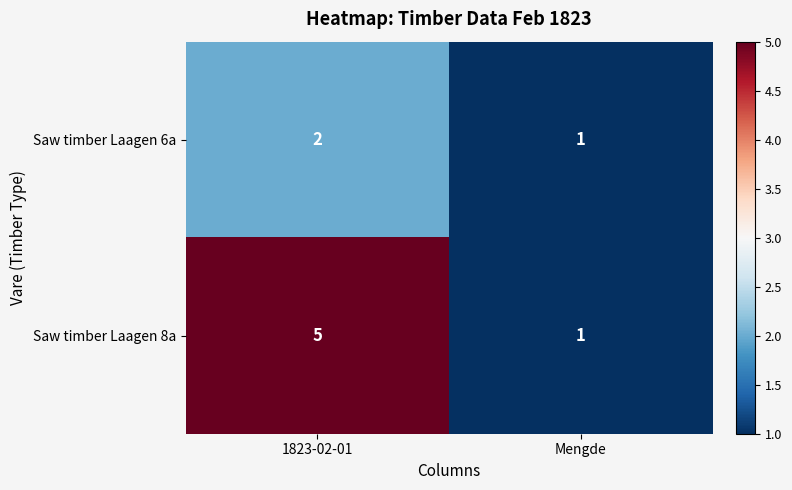

List the series in order of their peak value, highest first.

Saw timber Laagen 8a, Saw timber Laagen 6a